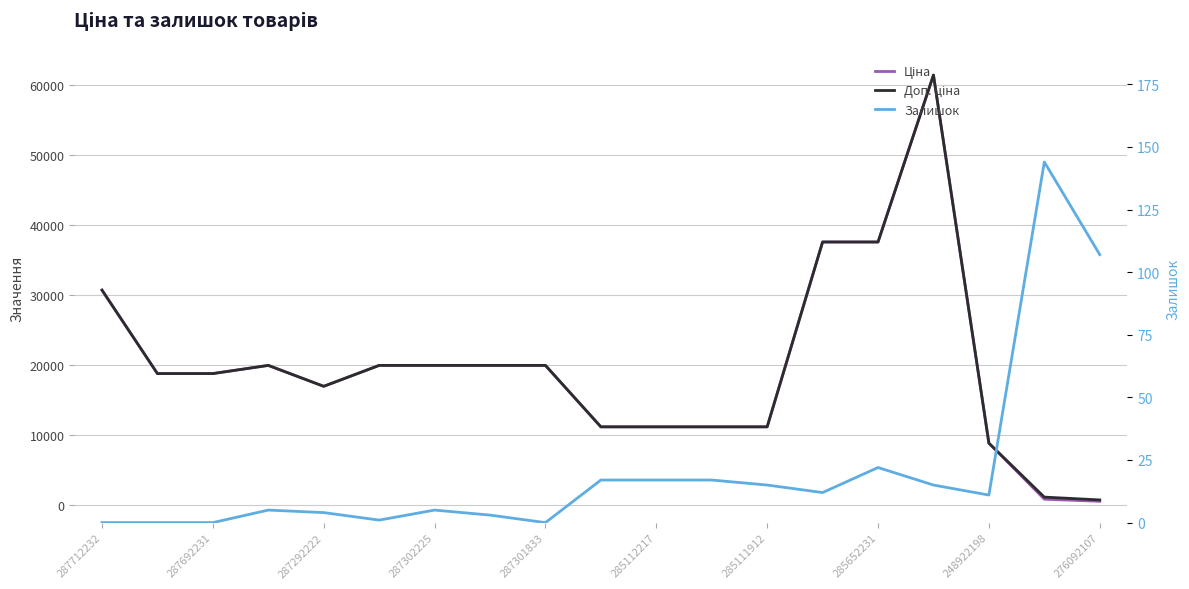

How many positive values does the Залишок series have?

15